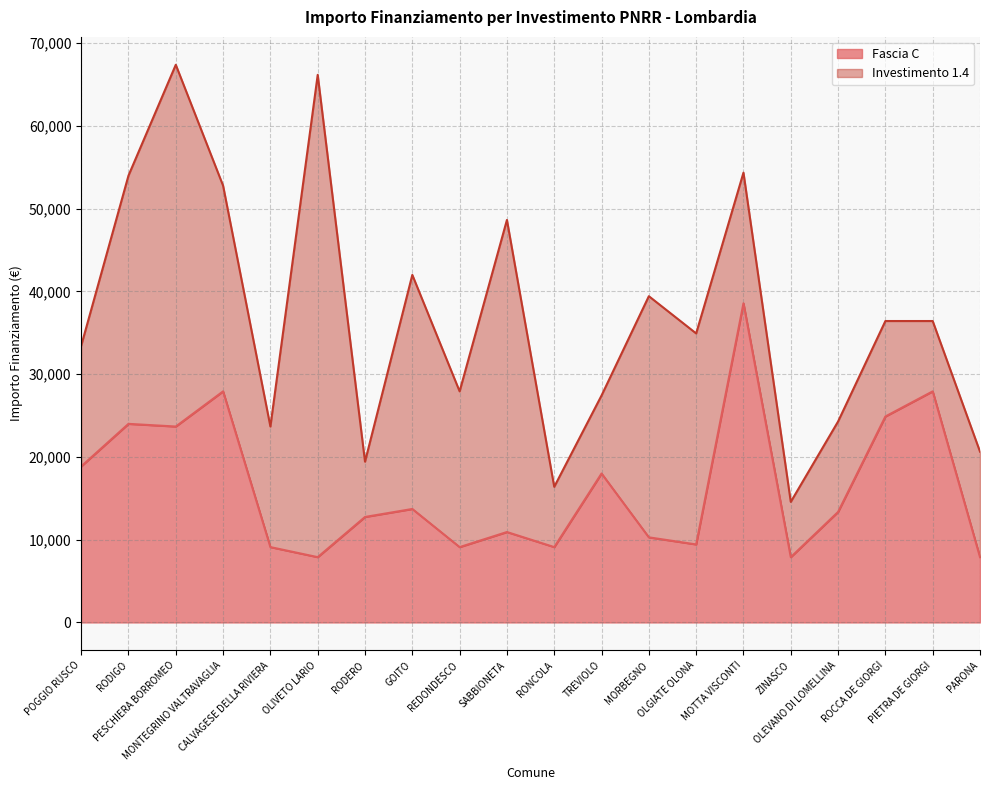

What is the greatest value displayed?

38565